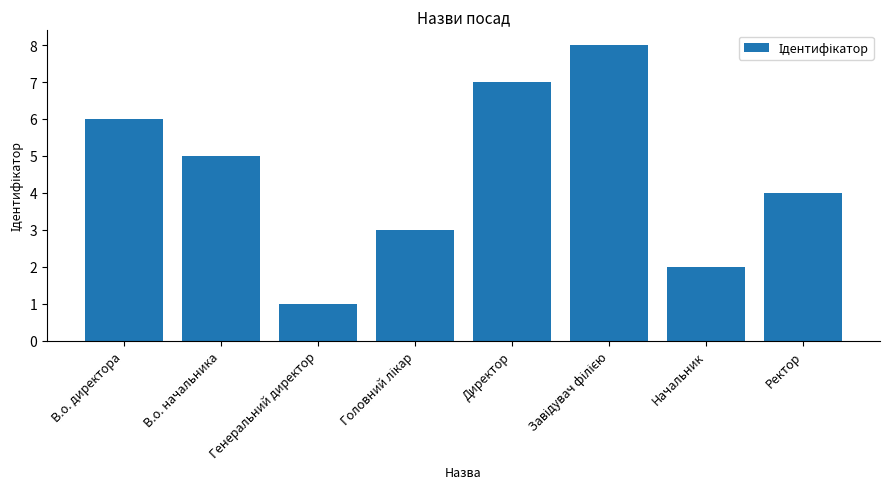

How many values are between 3 and 7?

5